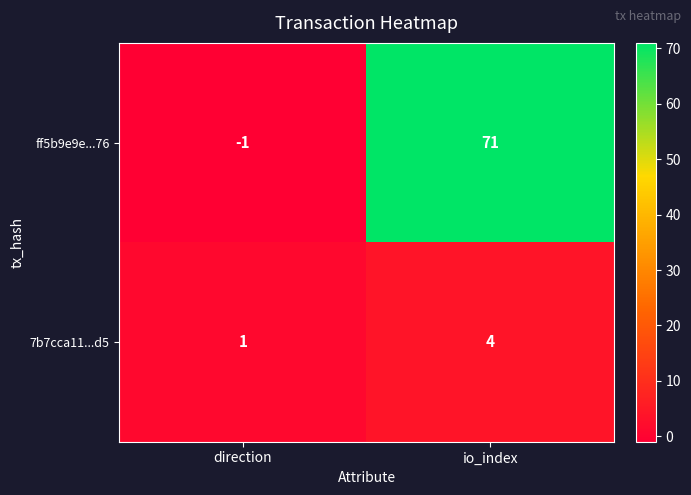

At io_index, list the series in order from largest to smallest.

ff5b9e9e...76, 7b7cca11...d5